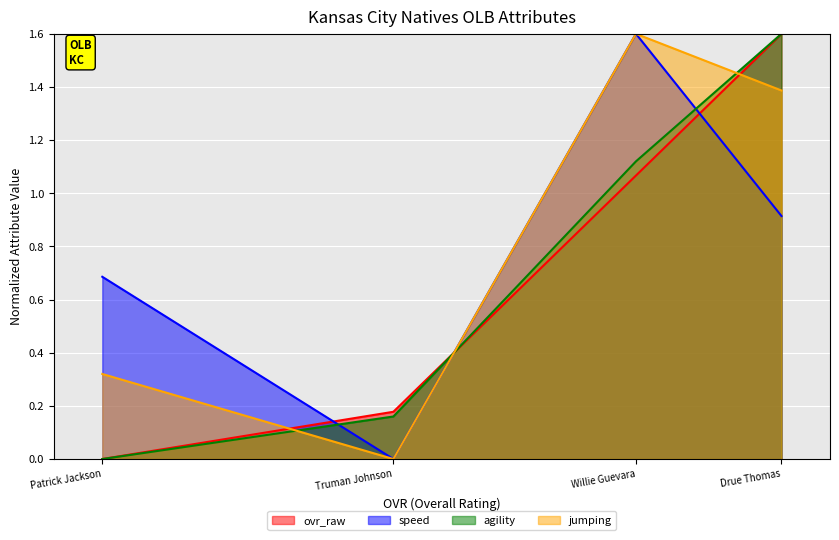

Where is agility nearest to the value 0?

Patrick Jackson